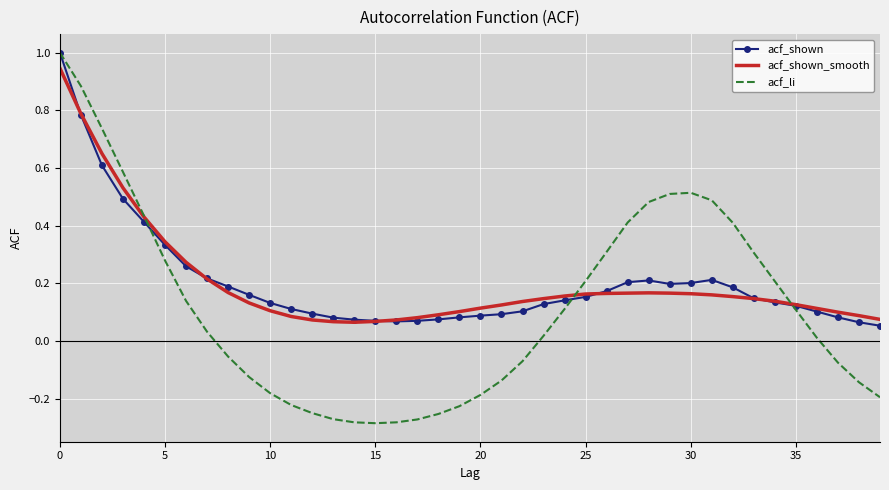

What is the maximum value for acf_shown?

1.0